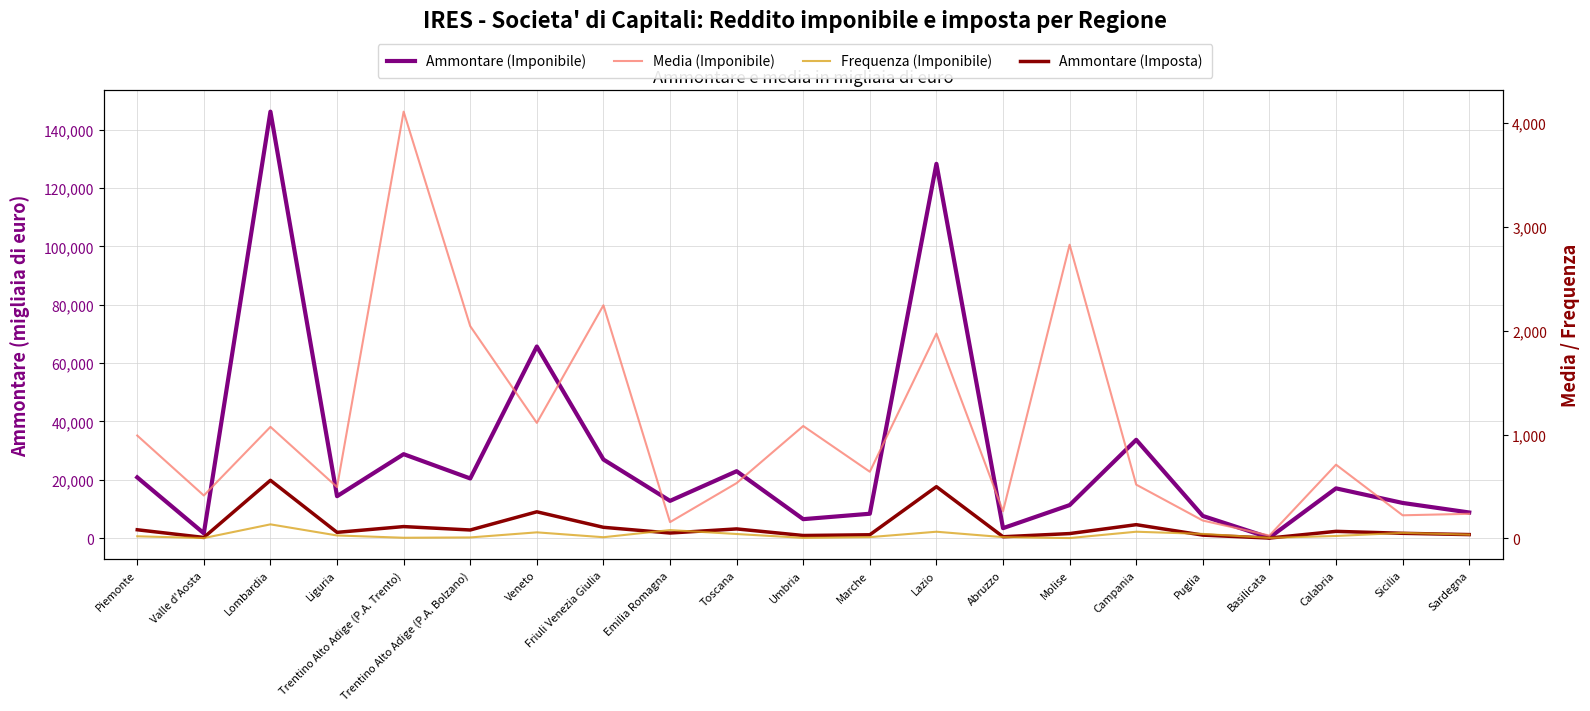

True or false: Media (Imponibile) has a value of 37.2 at Emilia Romagna.

False